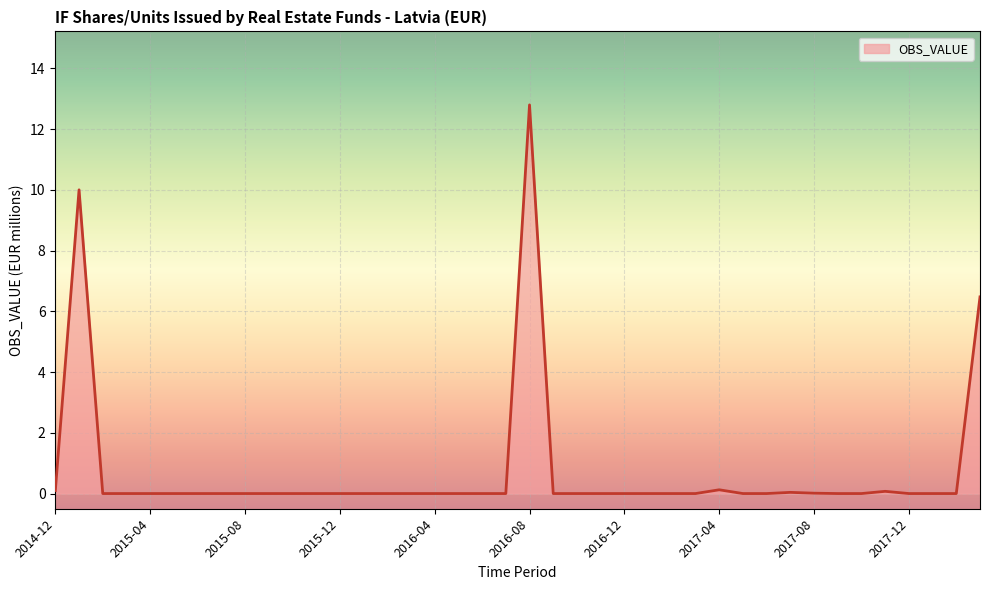

What is the difference between the maximum and minimum values?

12.8